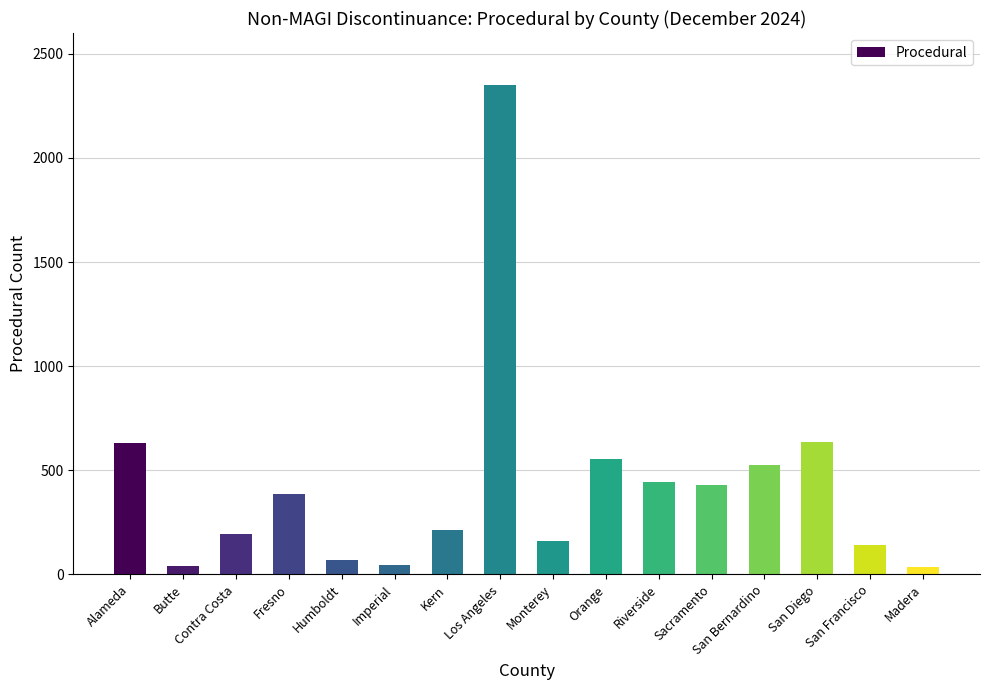

The value at Kern is 79. True or false?

False